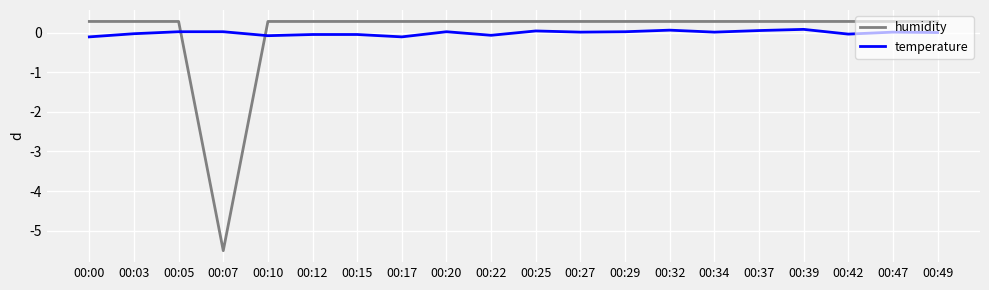

What is the difference between the maximum and minimum values in the humidity series?

5.8